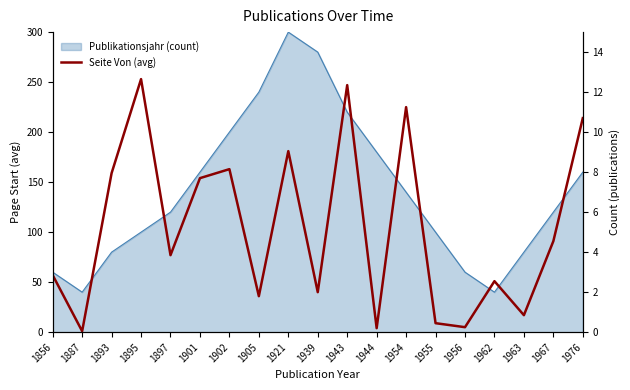

Is it true that the value at 1967 is 91?

True